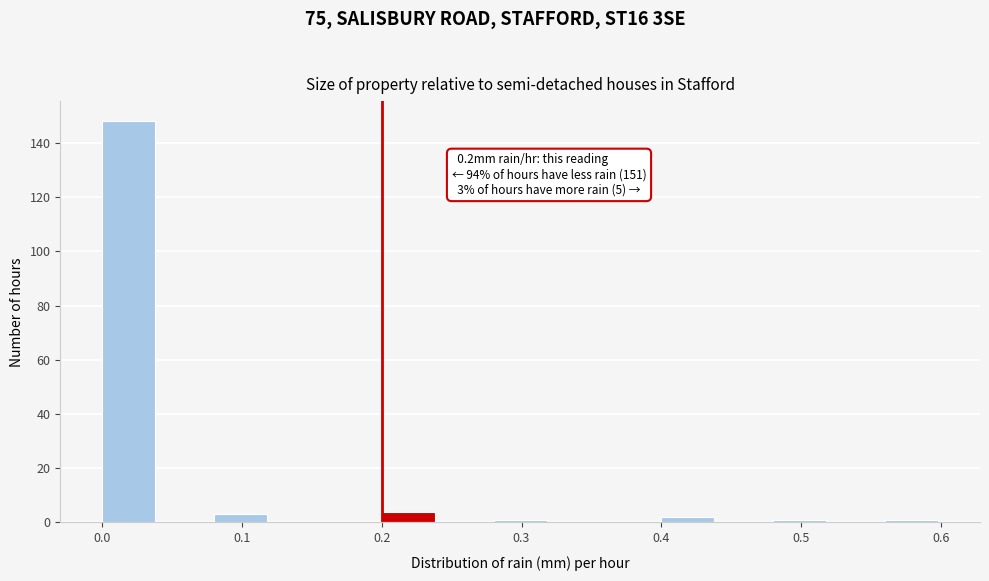

Which range on the x-axis has the tallest bar?

0.00 to 0.04